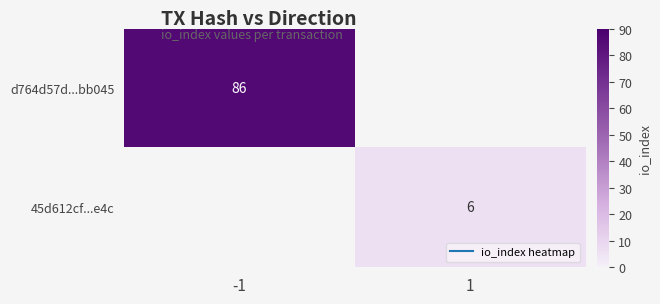

How many data points in d764d57d...bb045 are less than 86?

1